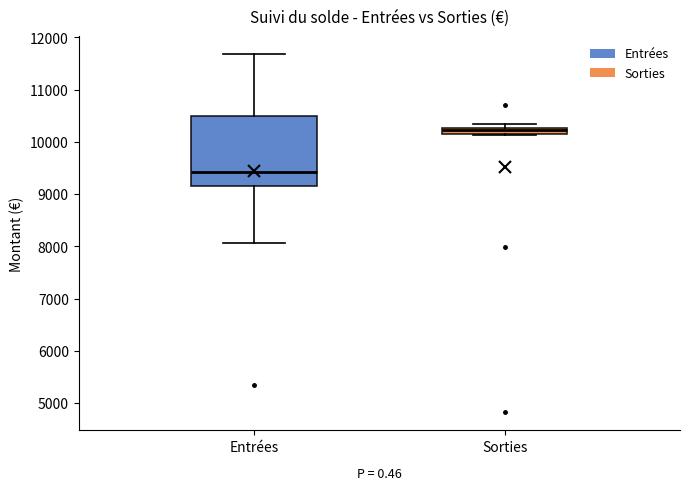

Comparing the boxes themselves (not the whiskers), which one is the tallest?

Entrées